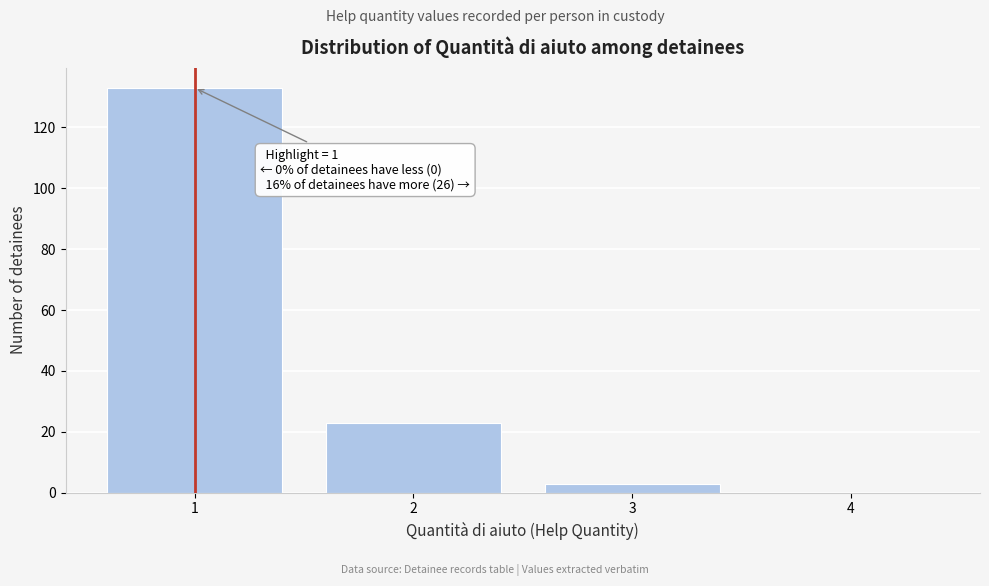

Over which range of the x-axis is the bar tallest?

0.5 to 1.5